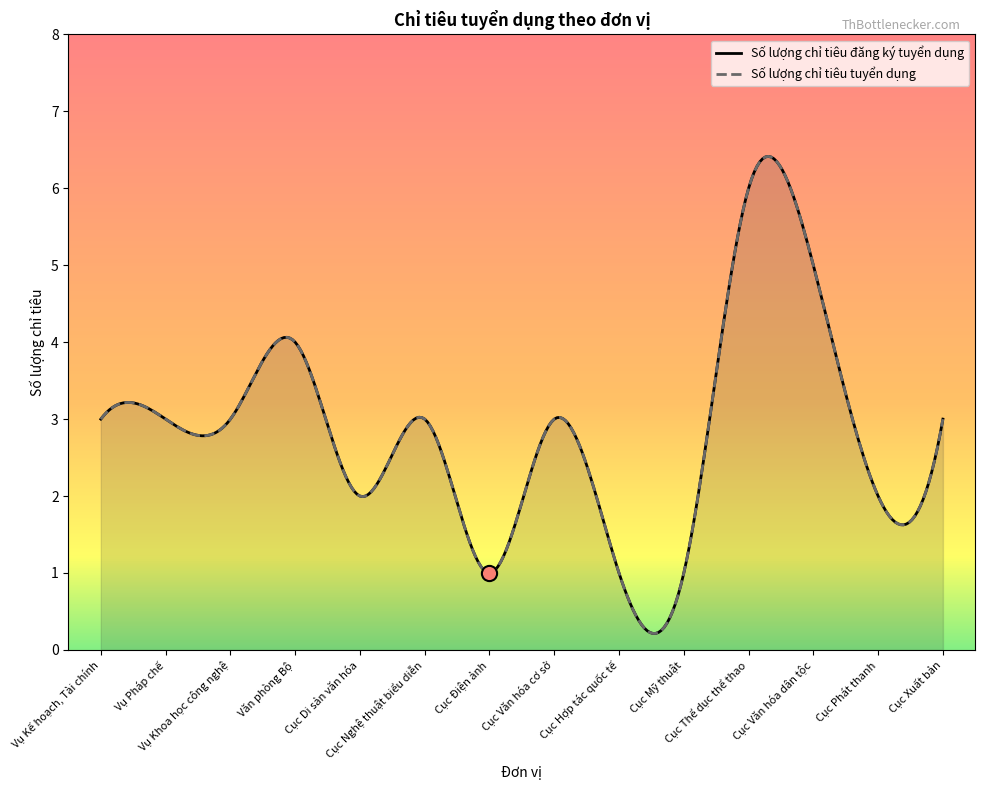

What are all the series names shown in the legend?

Số lượng chỉ tiêu đăng ký tuyển dụng, Số lượng chỉ tiêu tuyển dụng